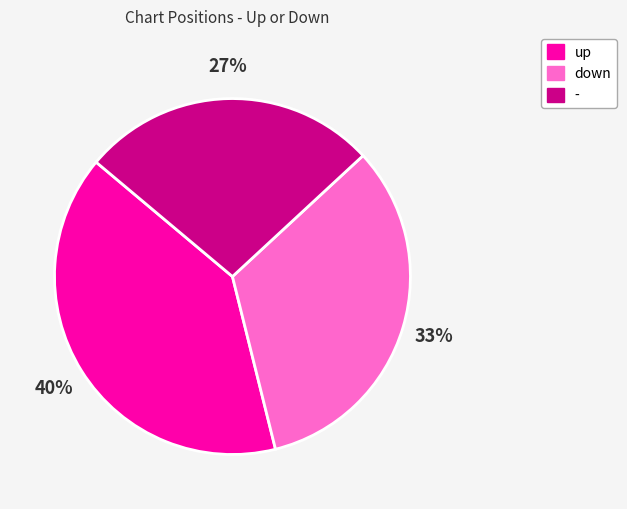

Approximately how many times larger is the value at up compared to -?

1.5